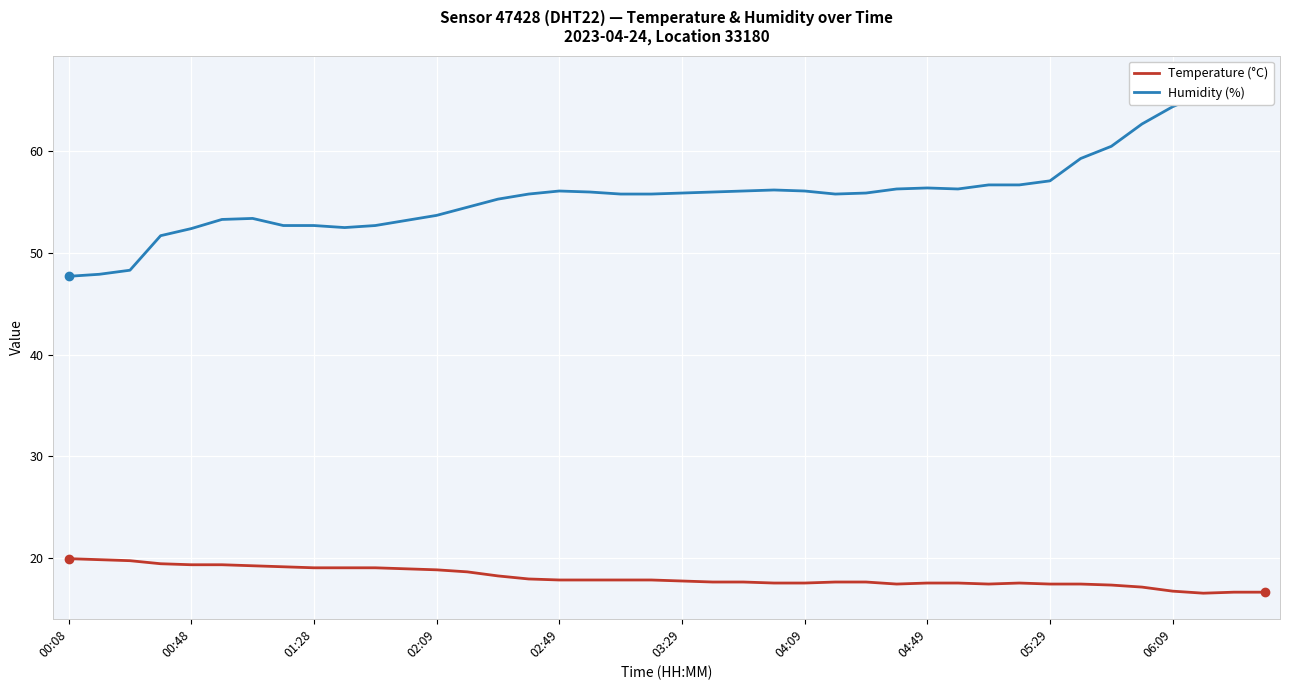

True or false: Temperature (°C) and Humidity (%) cross at least once.

False